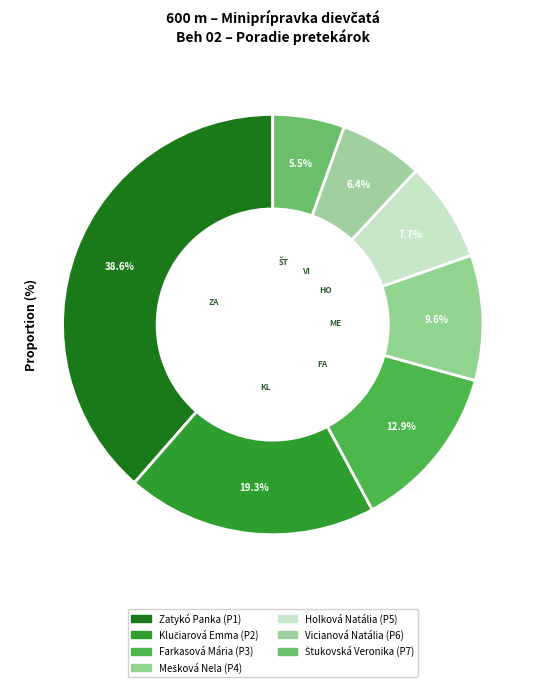

How many segments does this pie chart have?

7